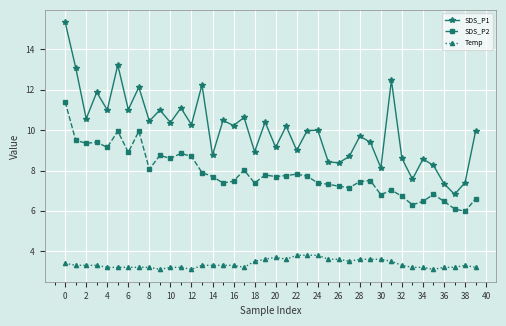

Rank the series by their average value, from lowest to highest.

Temp, SDS_P2, SDS_P1